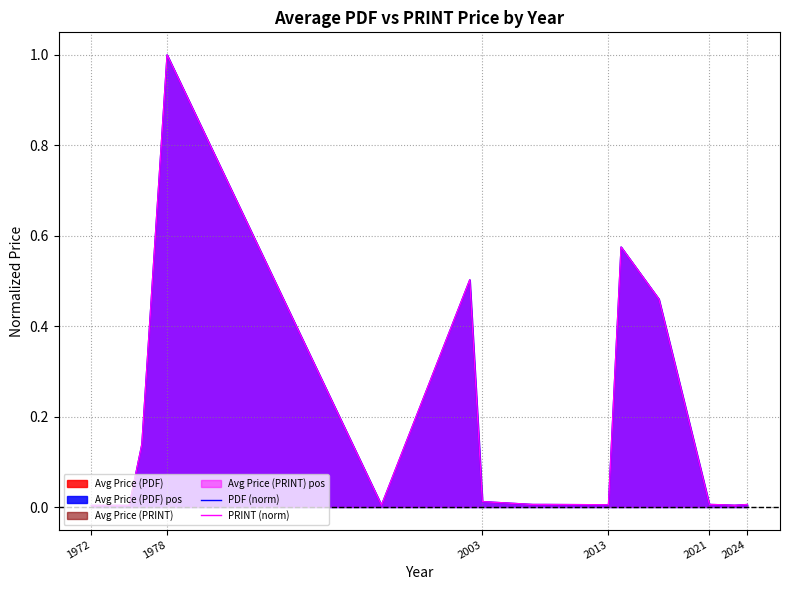

What is the average value of the PDF (norm) series?

0.2